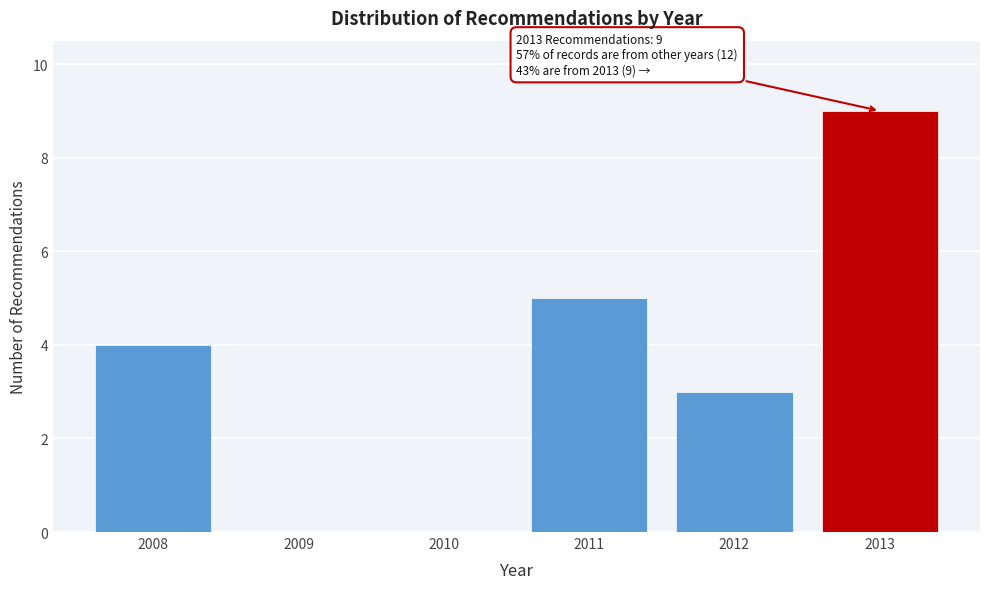

Reading left to right, extract all data points from this chart.

2008=4	2009=0	2010=0	2011=5	2012=3	2013=9